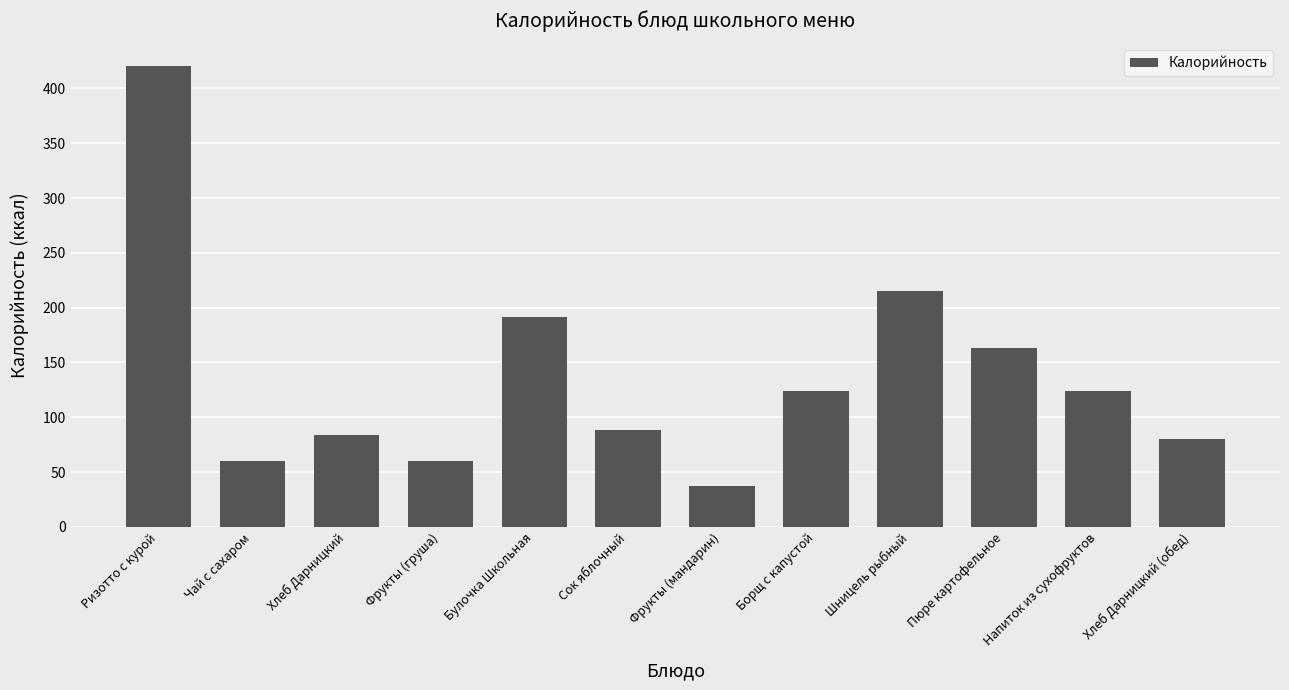

What is the difference between the second highest and minimum values?

177.9